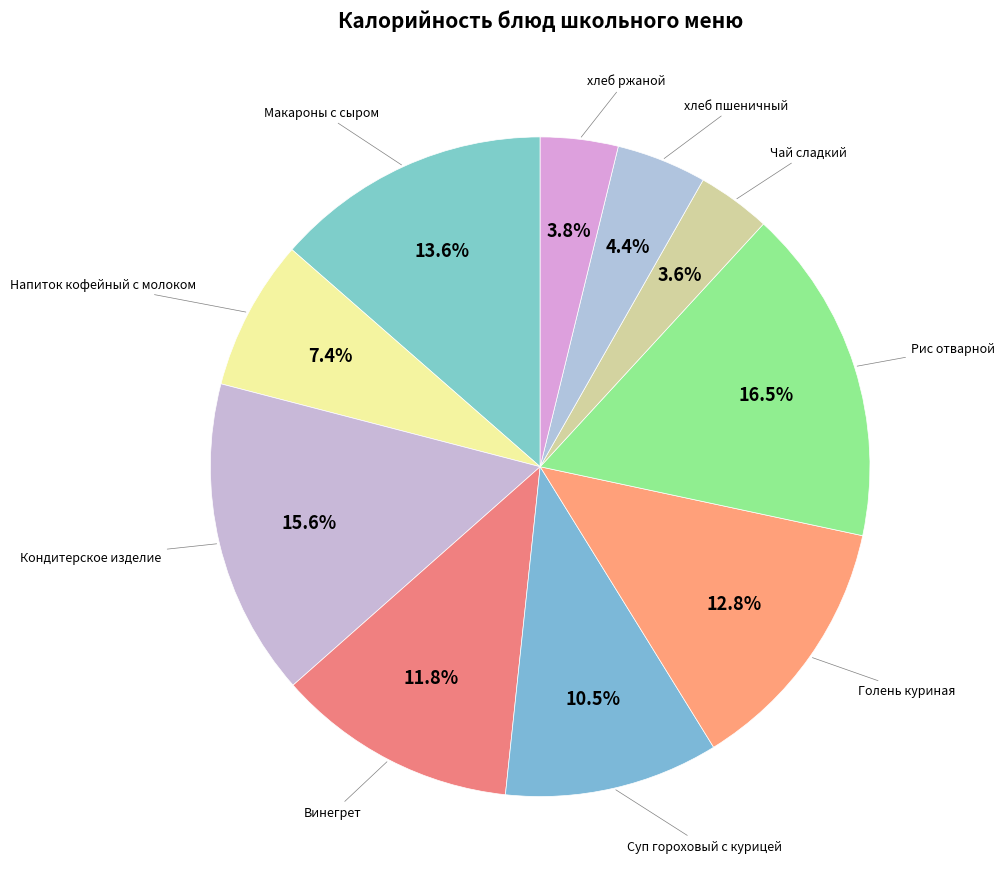

How many slices are in this pie chart?

10